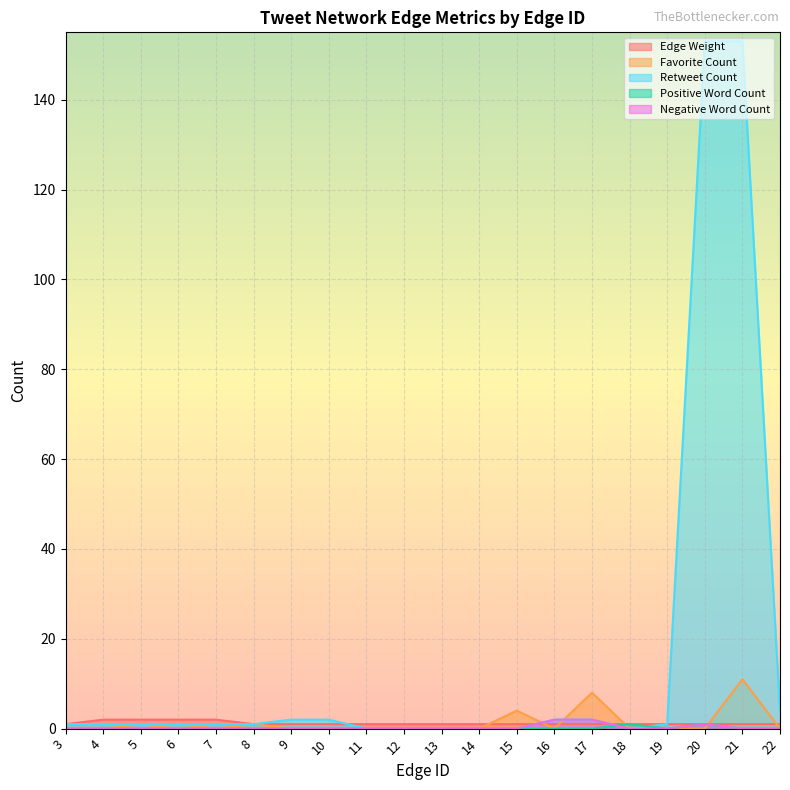

Where is the first local minimum for Positive Word Count?

19